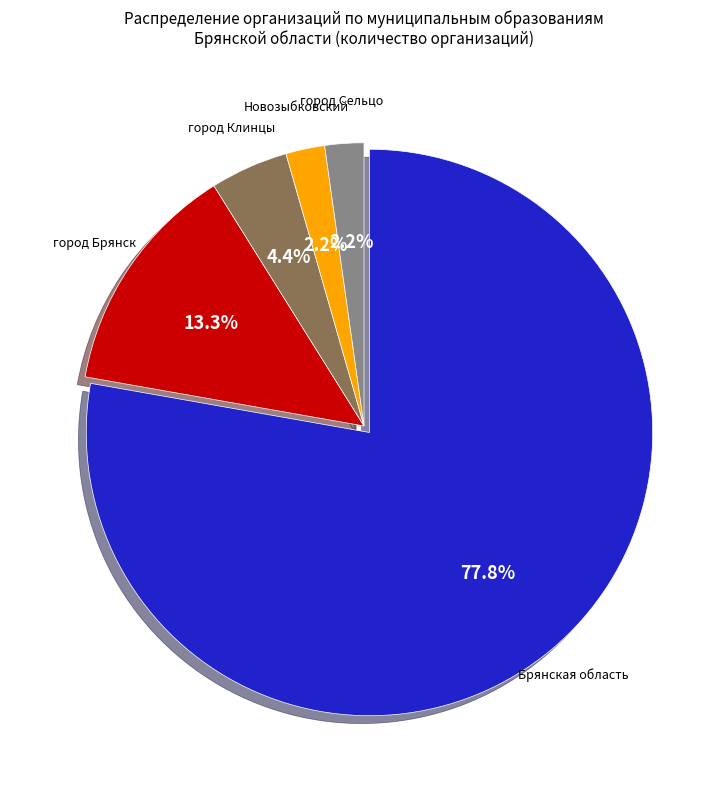

Count the number of slices in the pie.

5